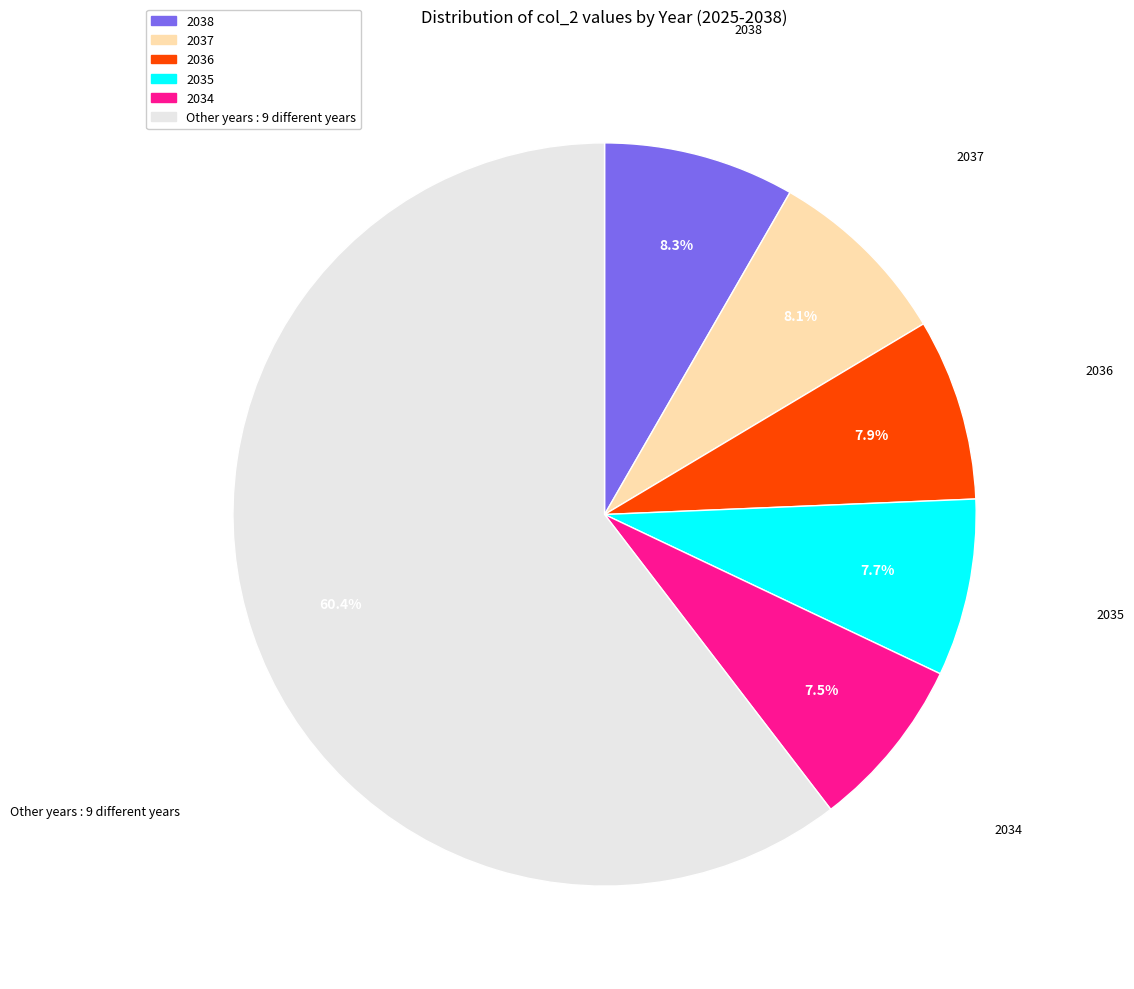

Is there any slice that represents more than half of the pie?

Yes